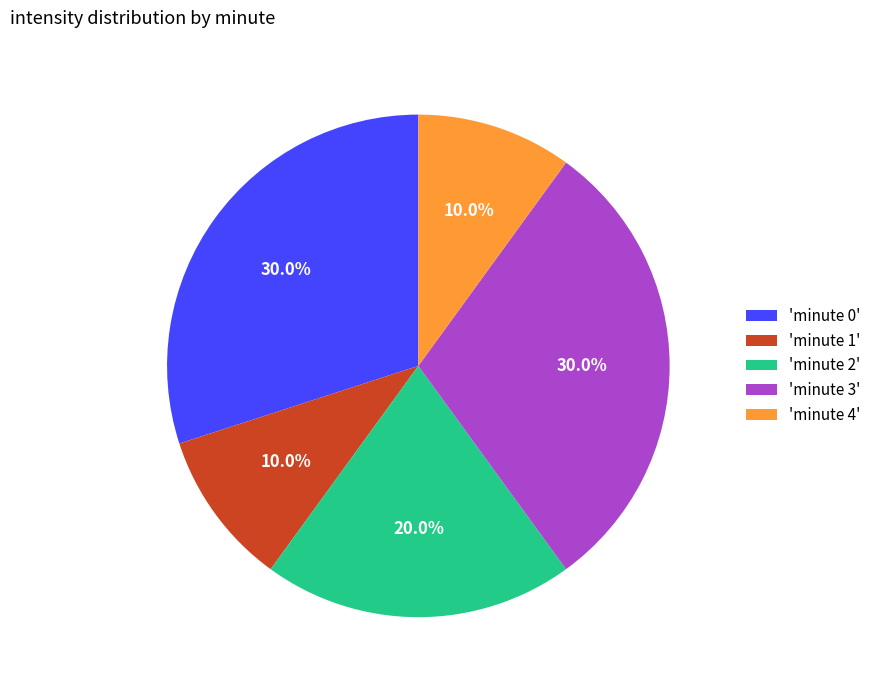

What percentage is NOT represented by 'minute 4'?

90.0%